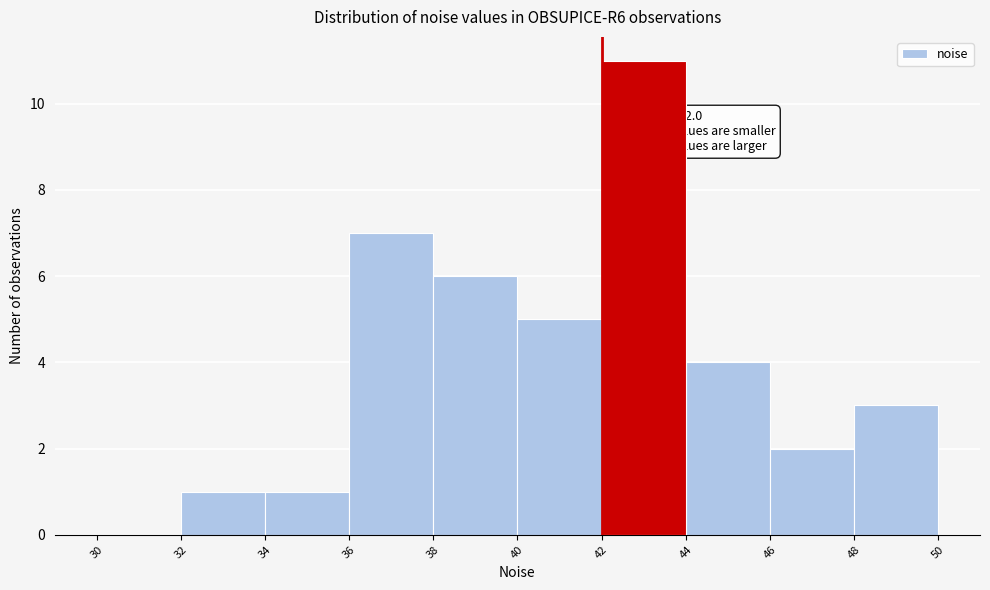

Which range on the x-axis has the tallest bar?

42 to 44